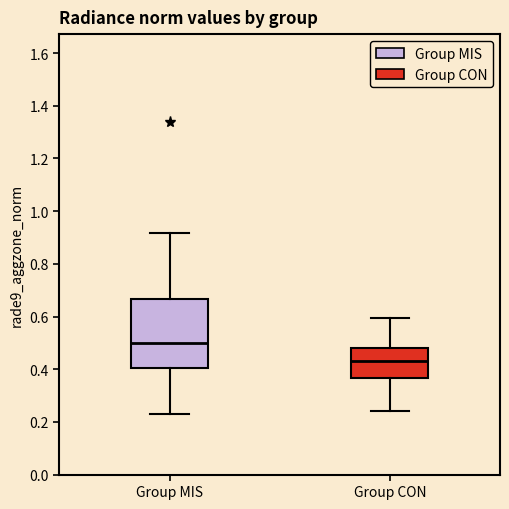

Reading left to right, read every box against the y-axis: the position of its median line, the range the box covers, and the ends of its whiskers. The values are not printed on the chart, so give them approximately, as read against the axis.

Group MIS: median 0.50, box 0.40 to 0.66, whiskers 0.22 to 0.92
Group CON: median 0.42, box 0.36 to 0.48, whiskers 0.24 to 0.60